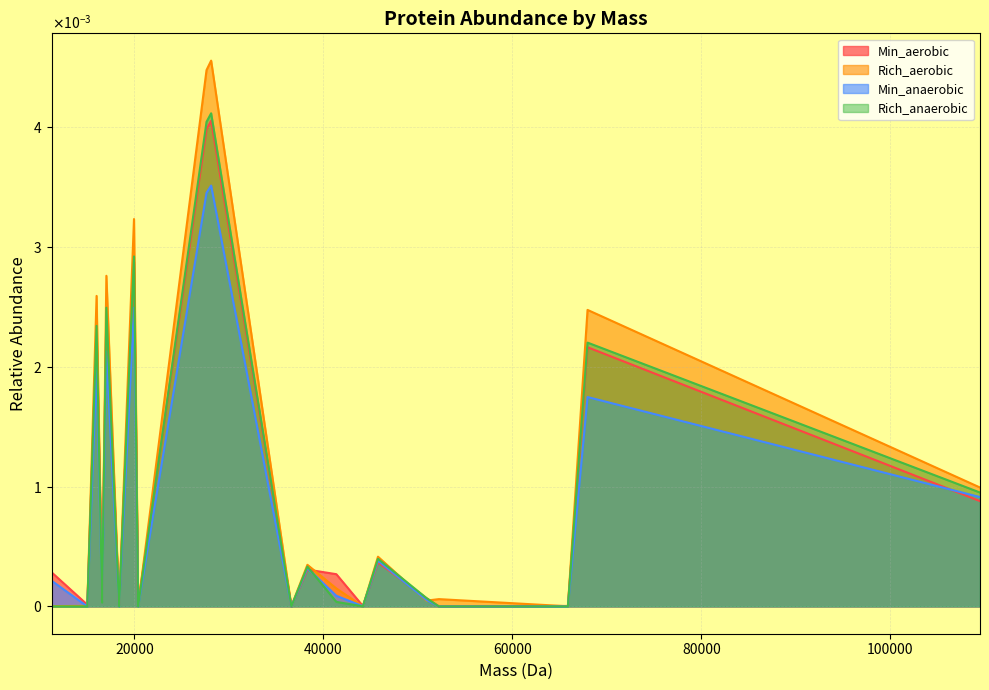

At which category is the sum across all series the highest?

26996